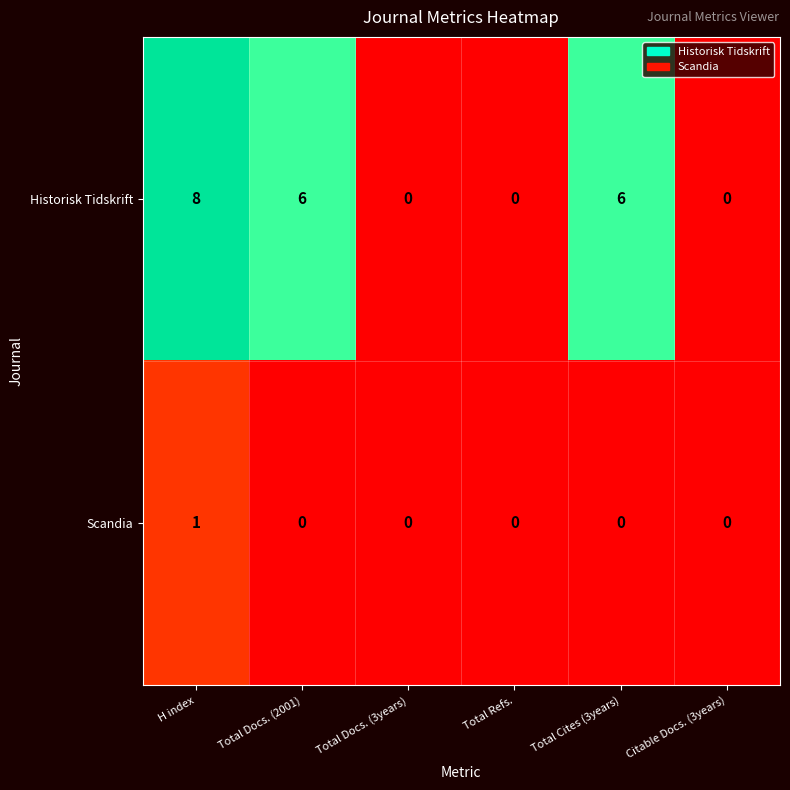

What is the maximum value shown in the chart?

8